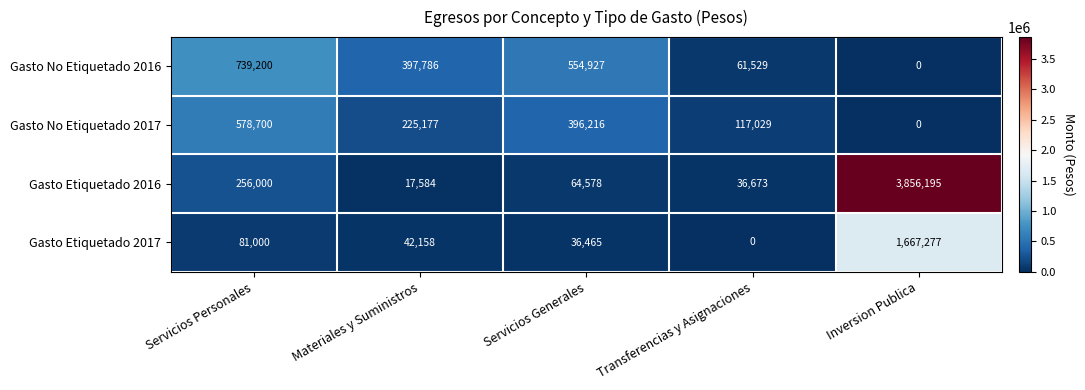

What is the sum of all Gasto Etiquetado 2017 values?

1826900